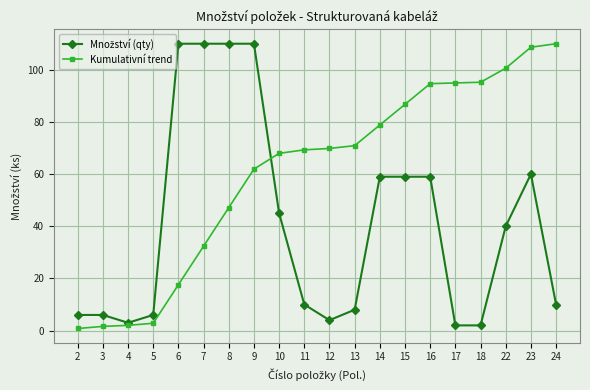

Which category has the highest value in the Kumulativní trend series?

24